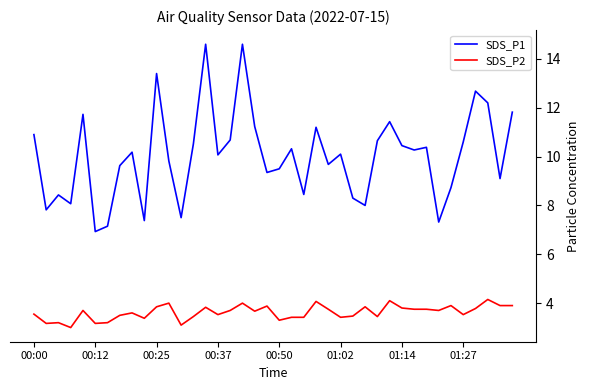

Which series has the widest spread of values?

SDS_P1